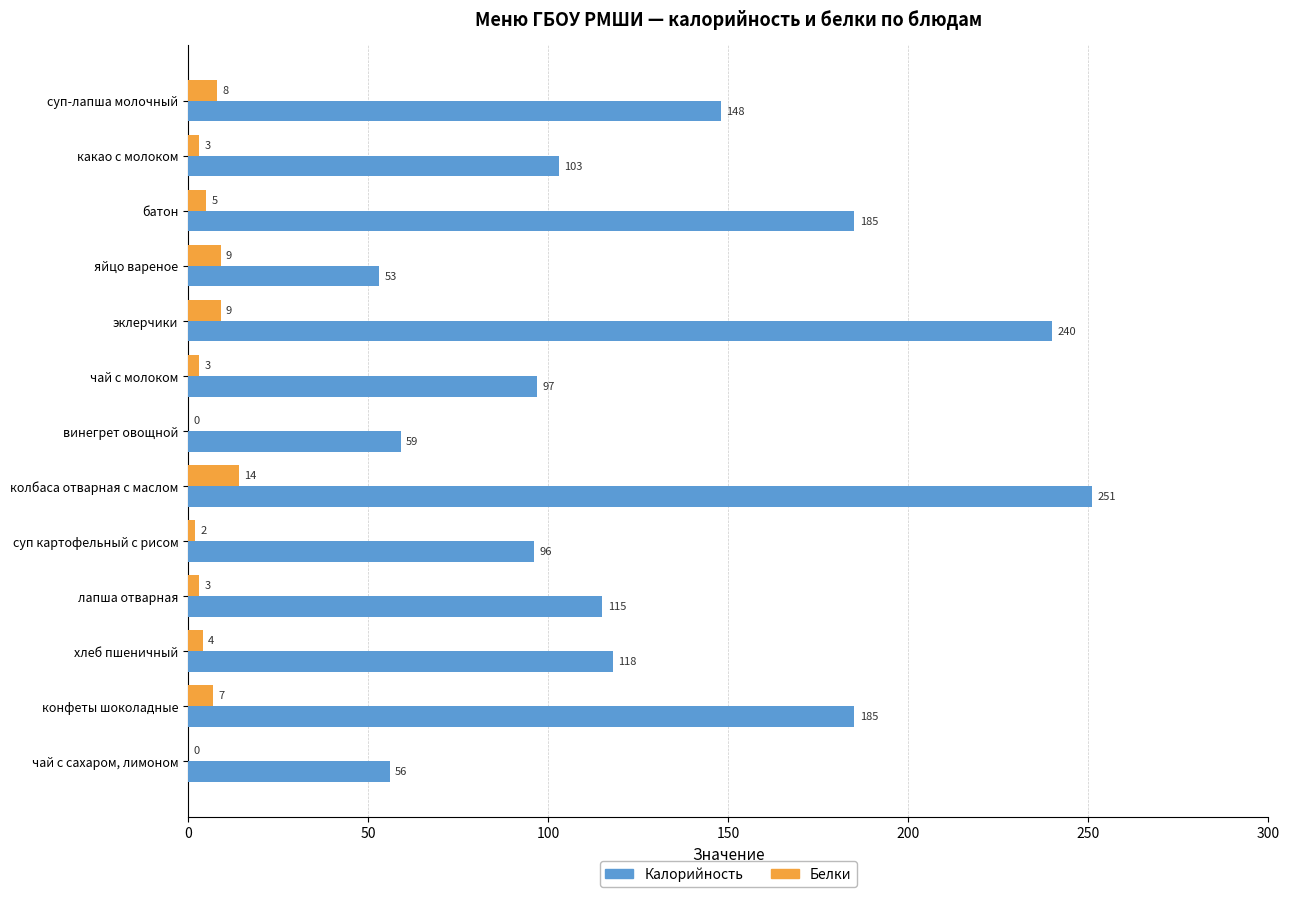

What is the sum of the Калорийность values at суп-лапша молочный and яйцо вареное?

201